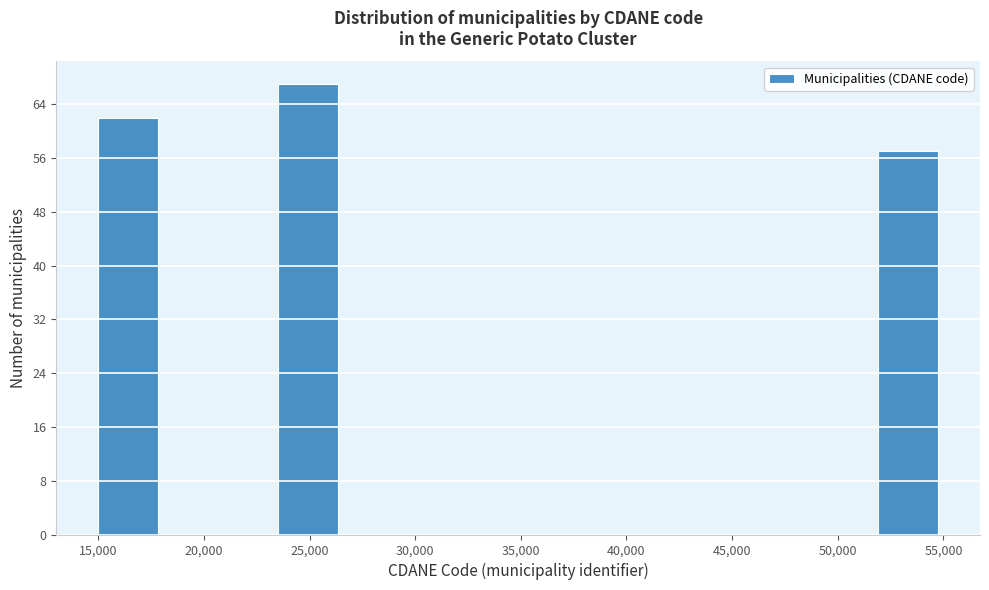

Reading left to right, transcribe this chart: for each bar, give the range it covers on the x-axis and its height. Neither the bar edges nor the heights are printed on the chart, so give them approximately, as read against the axes.

15000 to 18000: 62
18000 to 20500: 0
20500 to 23500: 0
23500 to 26500: 67
26500 to 29000: 0
29000 to 32000: 0
32000 to 35000: 0
35000 to 37500: 0
37500 to 40500: 0
40500 to 43500: 0
43500 to 46000: 0
46000 to 49000: 0
49000 to 52000: 0
52000 to 54500: 57